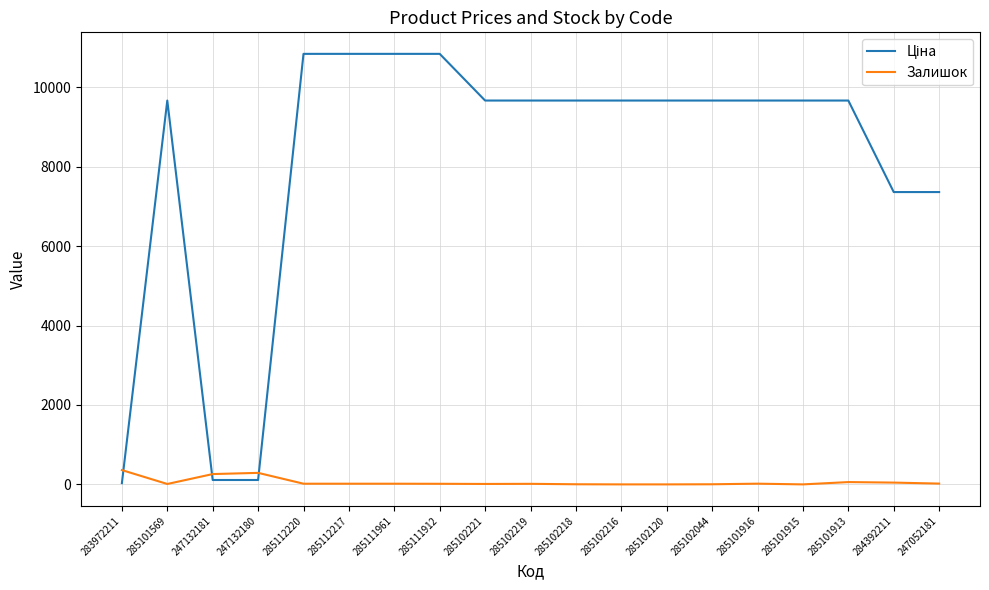

What is the greatest value displayed?

10840.1